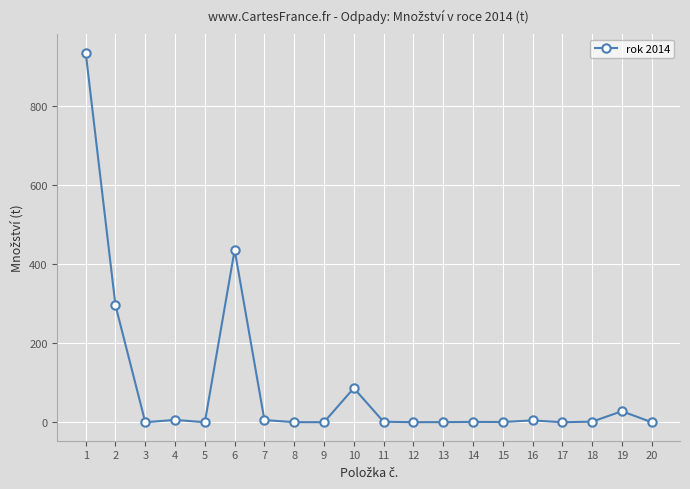

What is the difference between the maximum and minimum values?

935.6